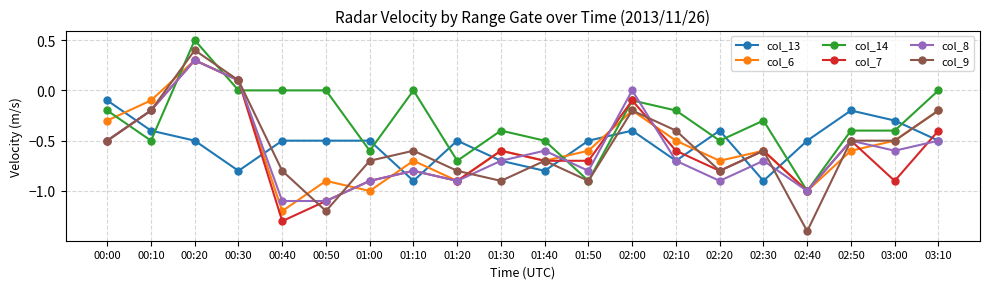

What is the label of the 11th point from the right?

01:30